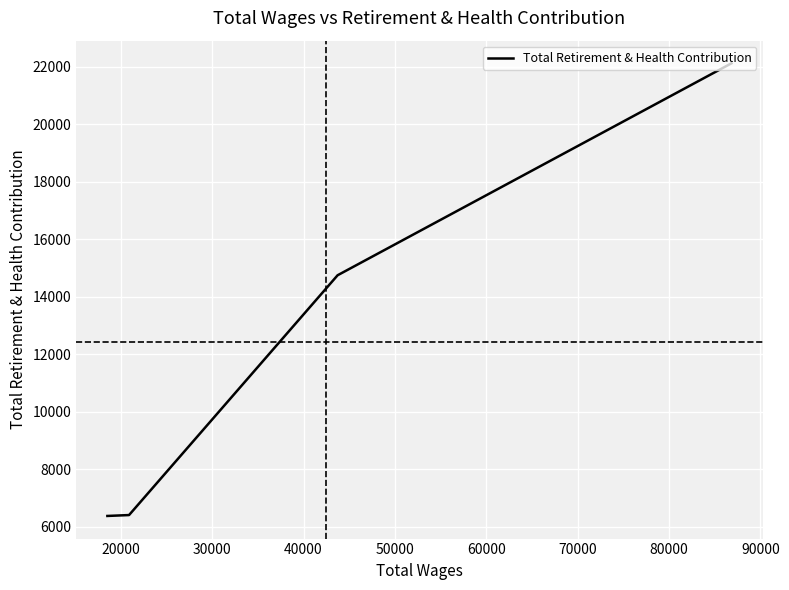

Is this an area chart (filled region under the line)?

No